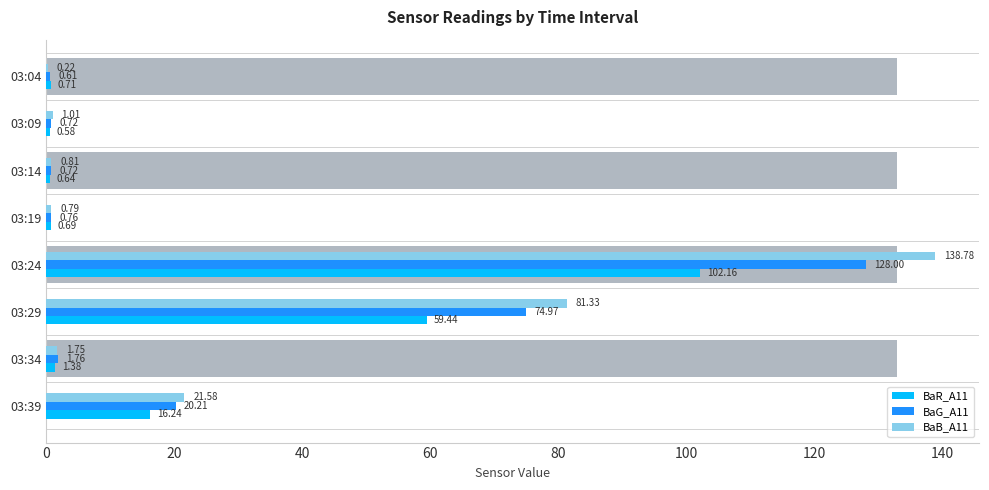

Which series has the largest total across all categories?

BaB_A11